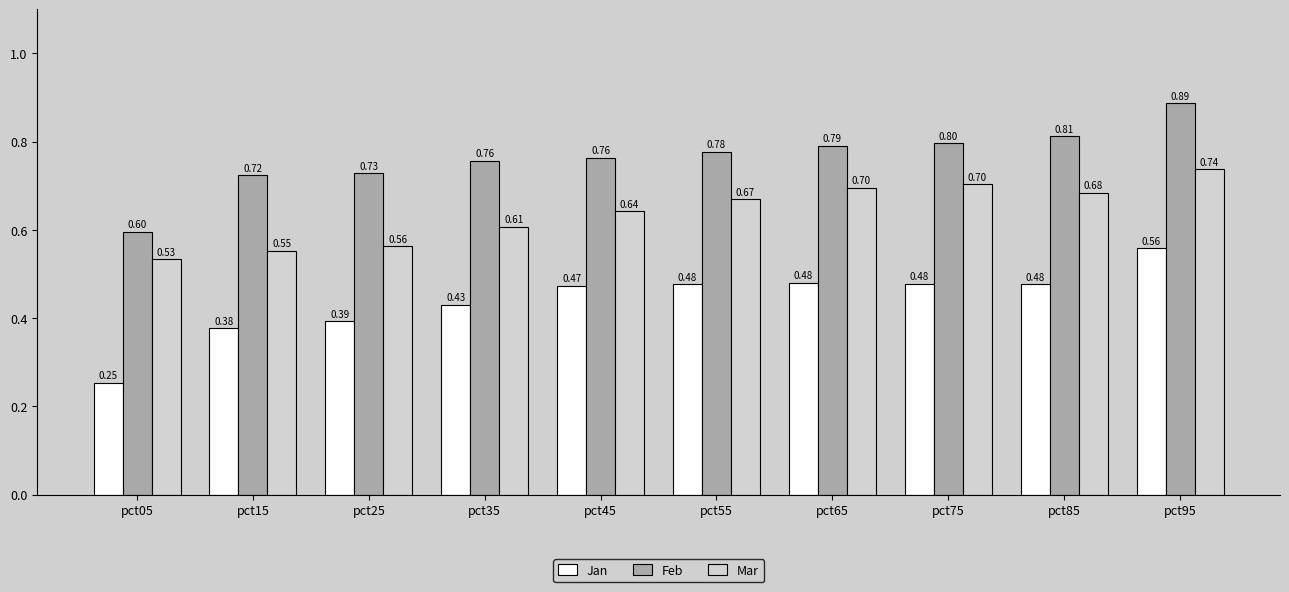

Rank the series by their average value, from lowest to highest.

Jan, Mar, Feb